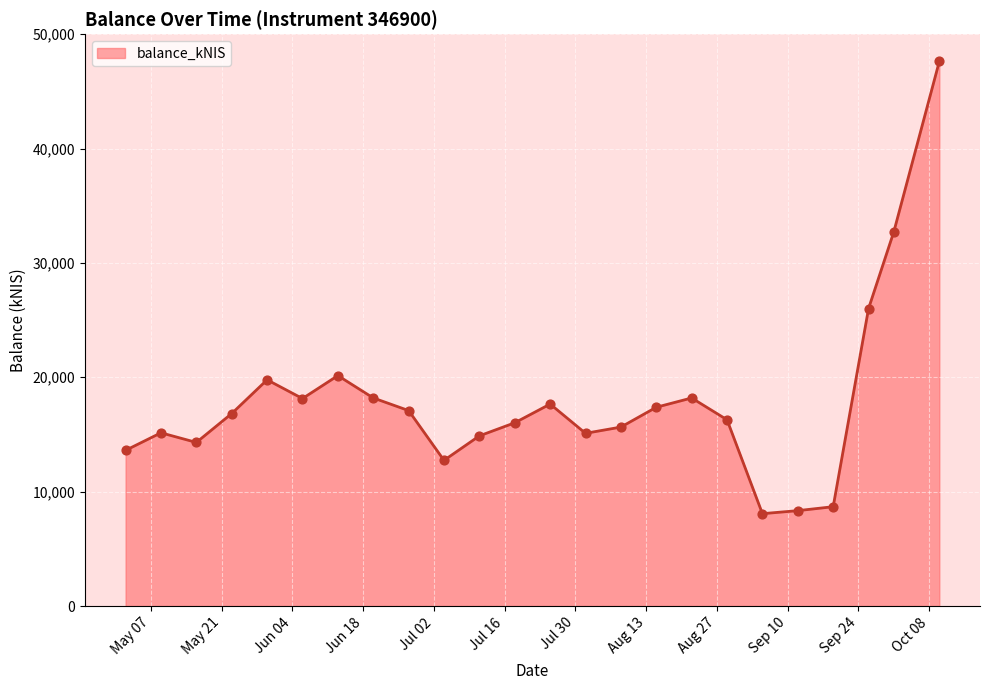

What is the difference between the maximum and minimum values?

39551.2